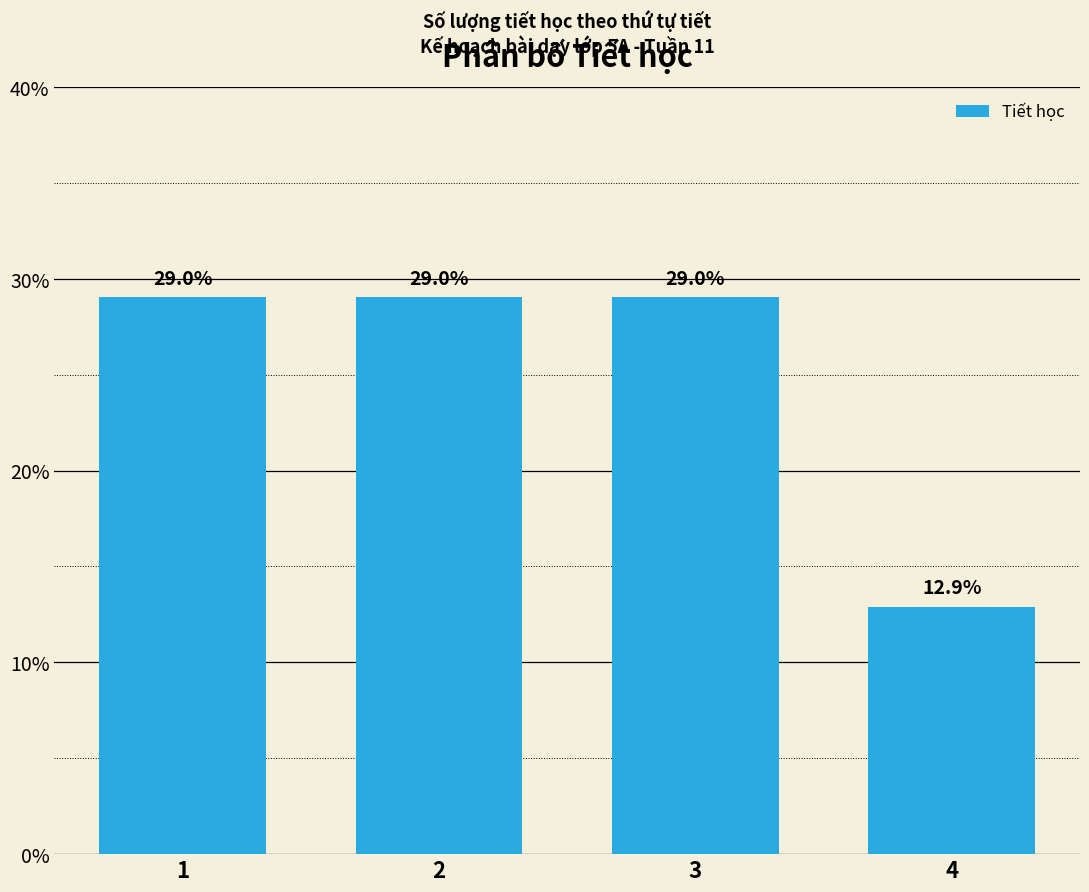

Reading left to right, extract all data points from this chart.

1=29.0	2=29.0	3=29.0	4=12.9